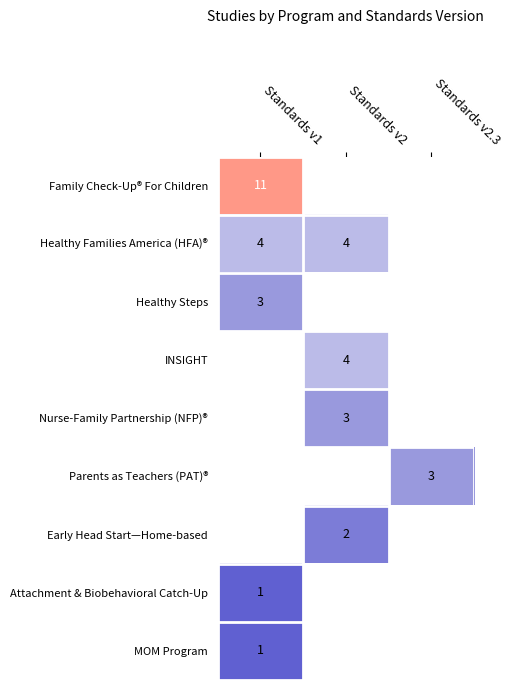

Is the value of Parents as Teachers (PAT)® at Standards v2.3 greater than the value of MOM Program at Standards v1?

Yes